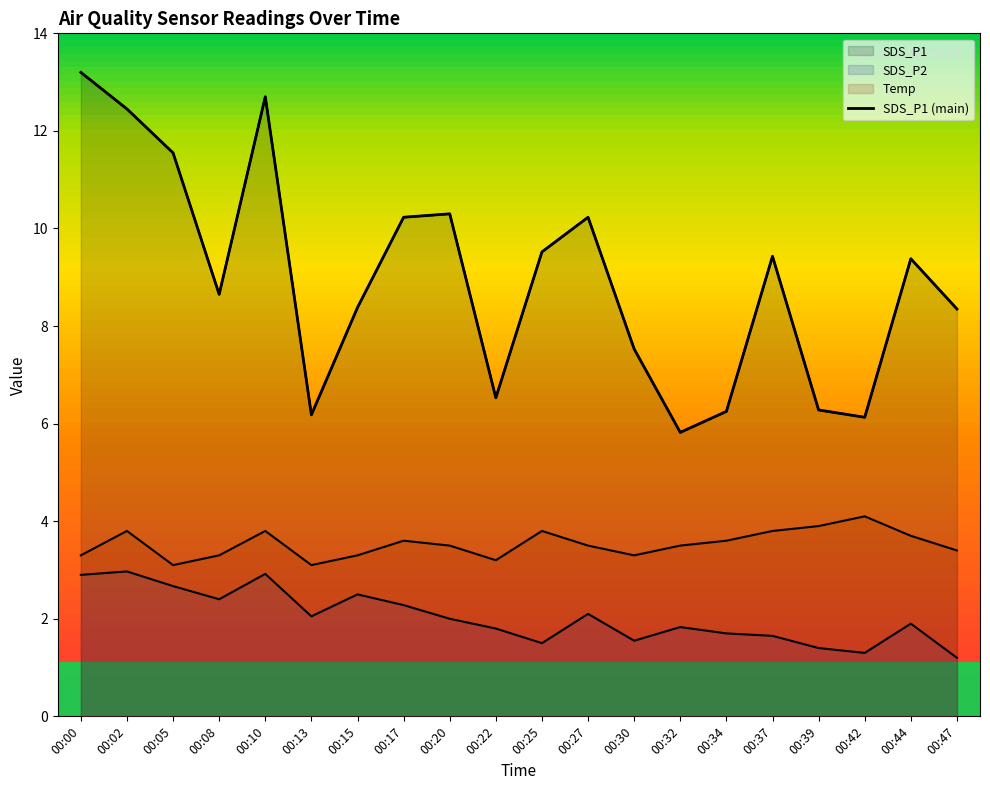

At which category does SDS_P1 reach its first local peak?

00:10